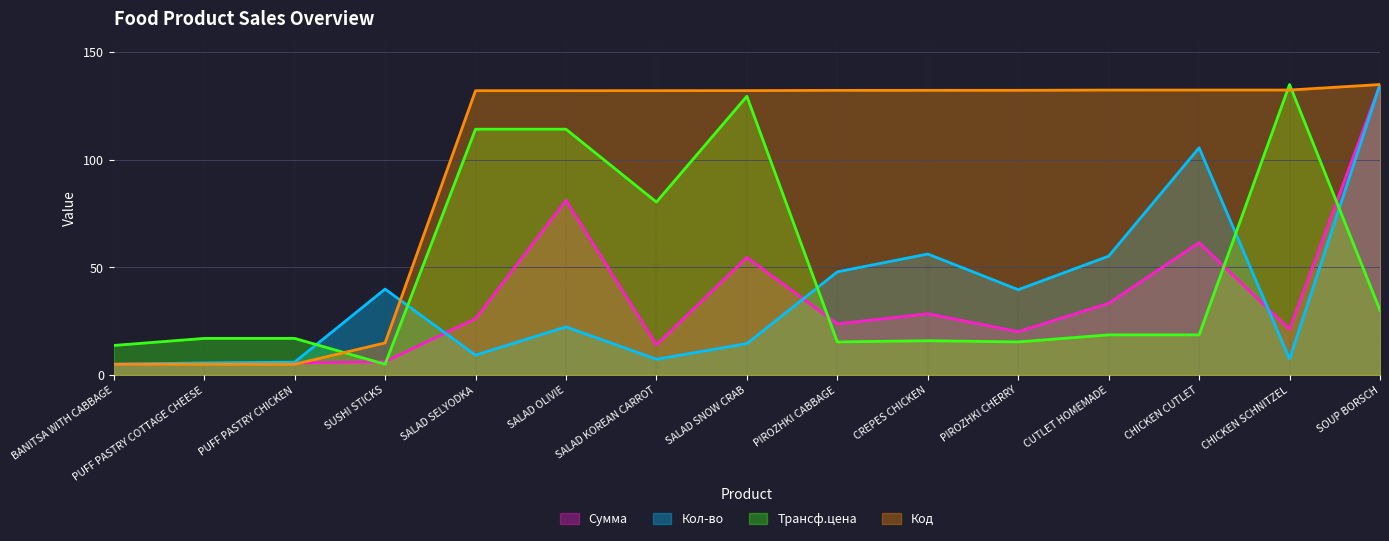

Which series has the widest spread of values?

Сумма